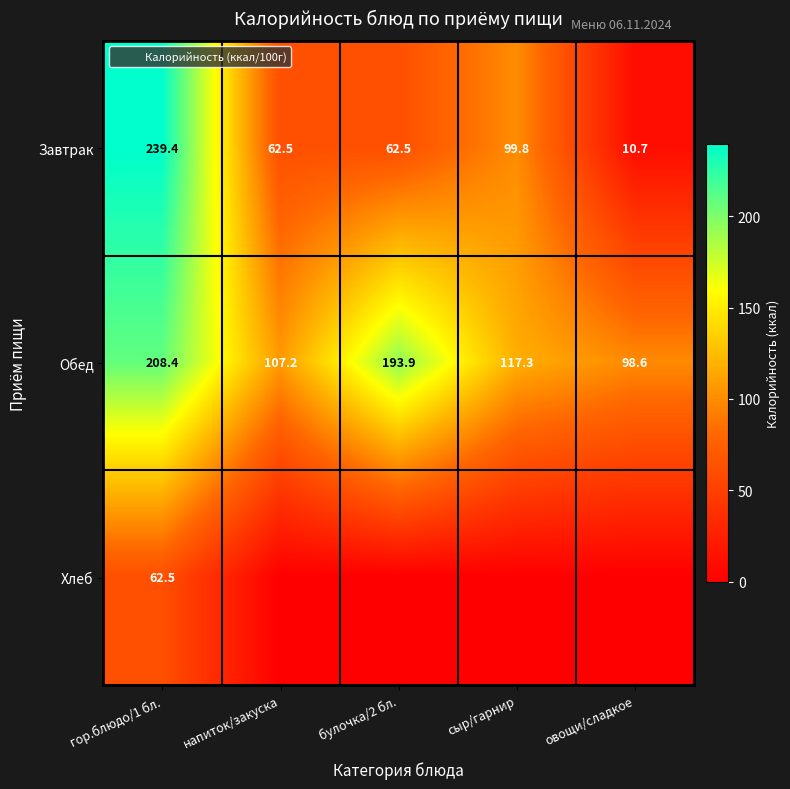

How many series are shown in this chart?

3